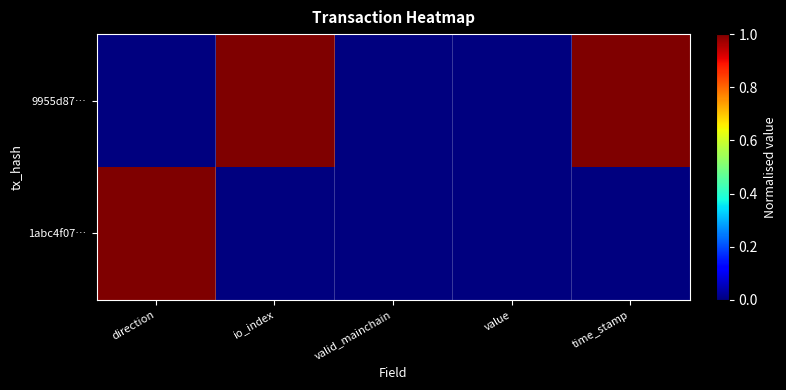

Which series has the largest range (max minus min)?

9955d87…